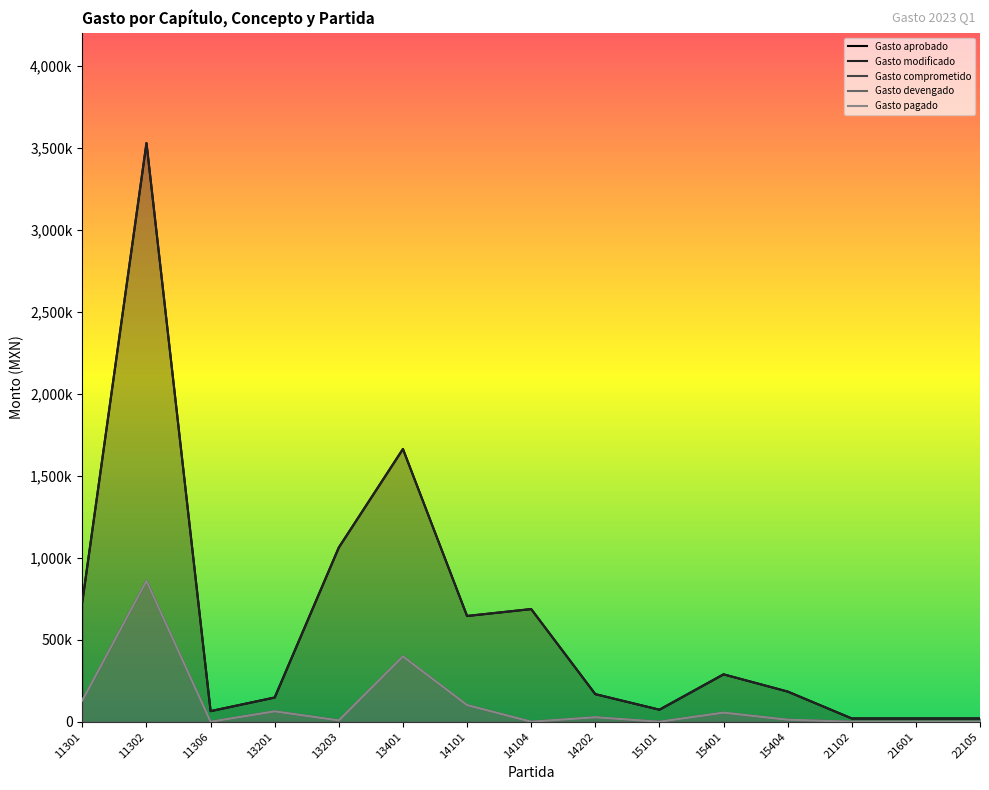

What is the difference between the Gasto modificado values at 15101 and 21102?

53427.6